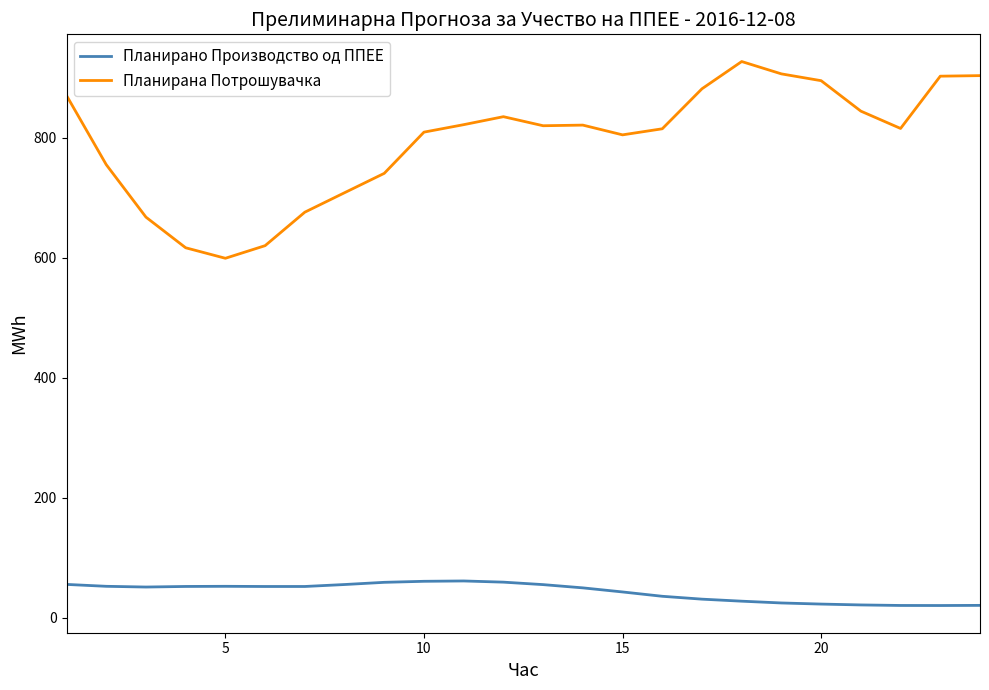

What is the minimum value shown in the chart?

20.2